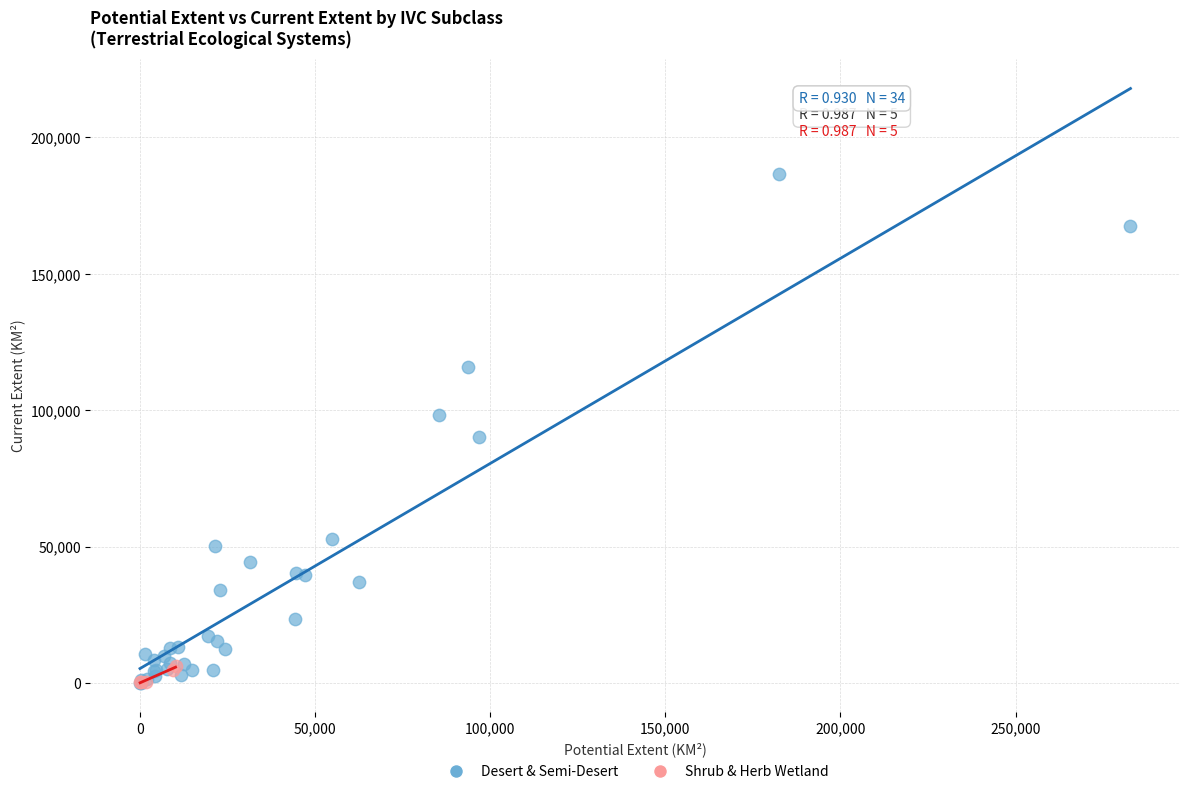

Which series has the widest spread of Y values?

Desert & Semi-Desert